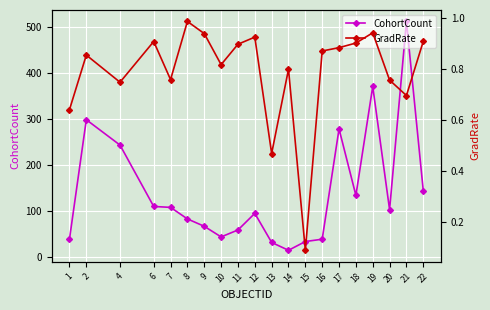

How many lines are shown in the chart?

2